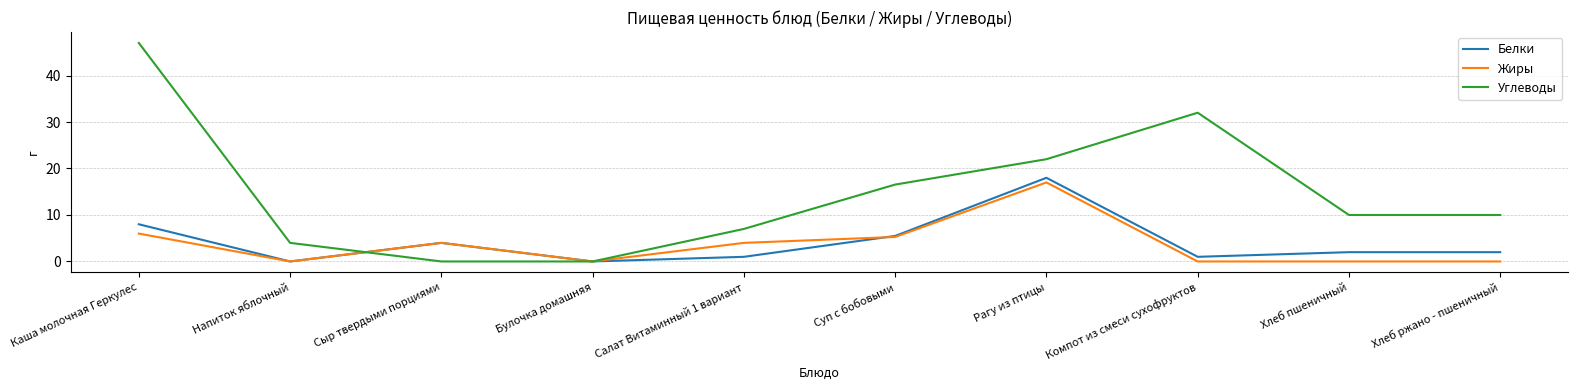

What is the sum of all Жиры values?

36.3